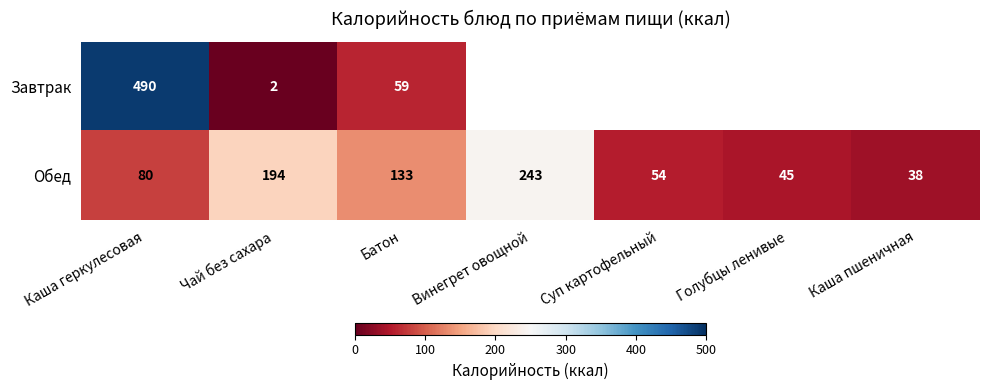

Which category has the highest value in the Обед series?

Винегрет овощной